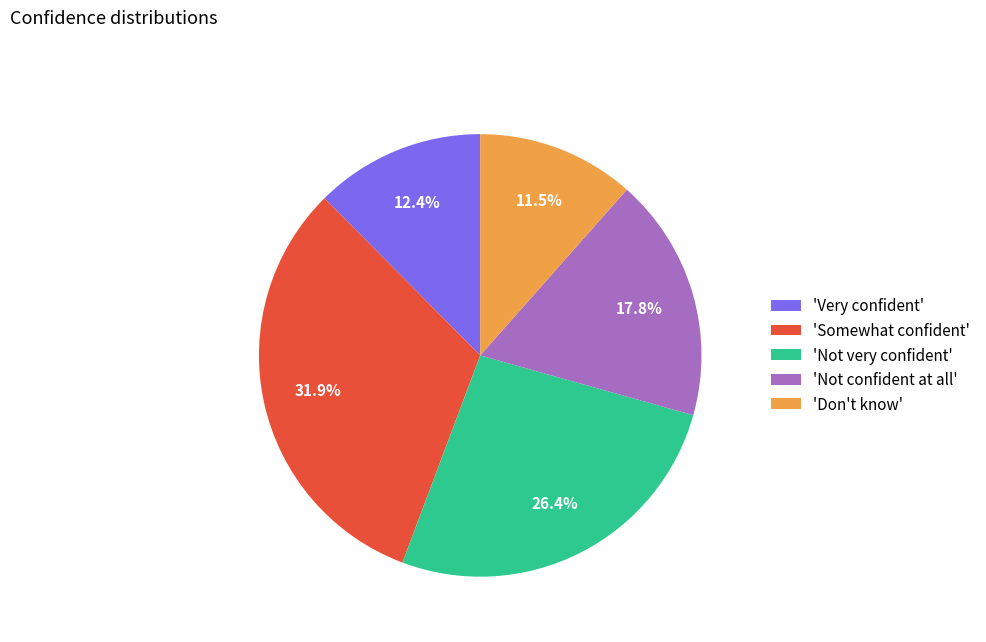

What percentage is NOT represented by 'Somewhat confident'?

68.1%